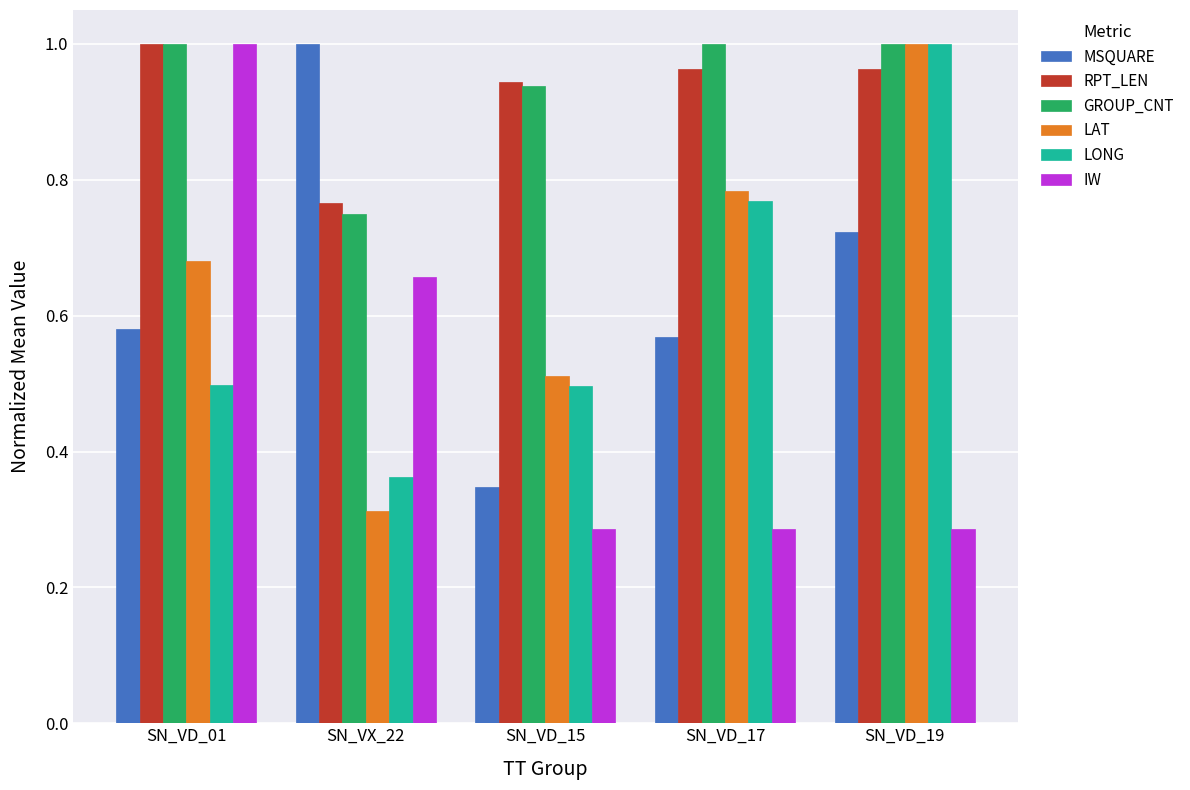

True or false: LONG has a value of 0.5 at SN_VD_01.

True